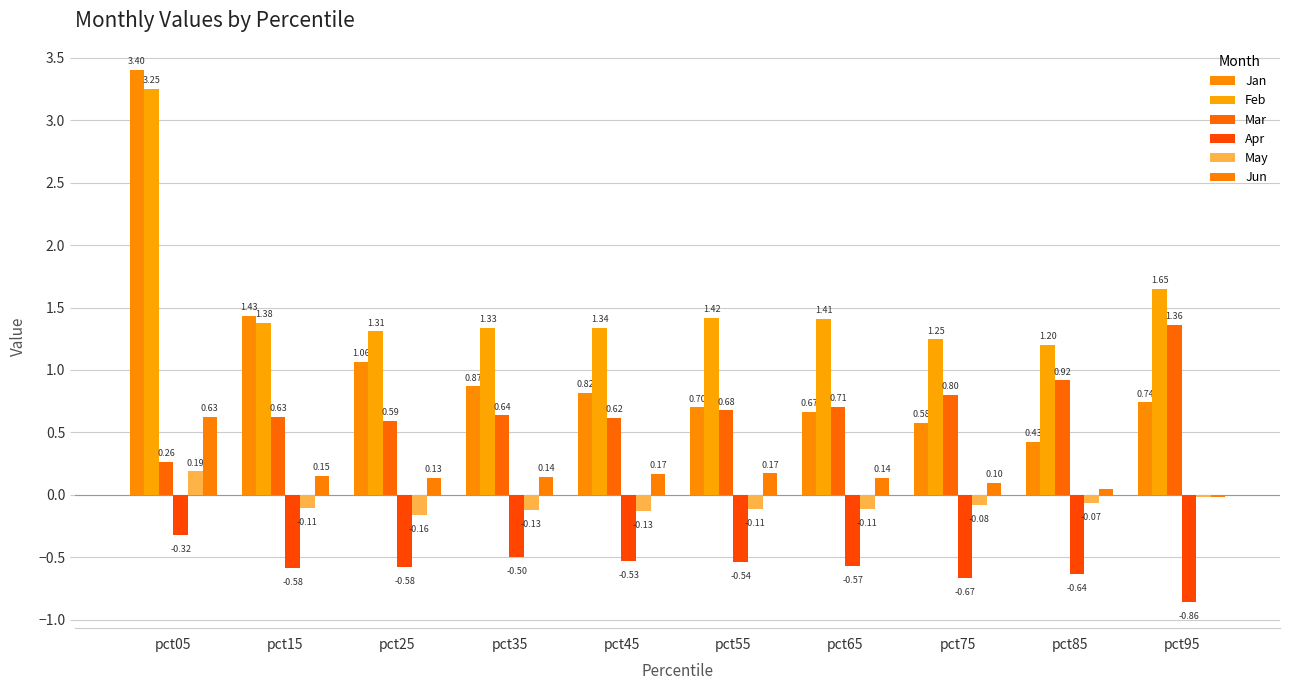

Rank the series by their maximum value, from lowest to highest.

Apr, May, Jun, Mar, Feb, Jan